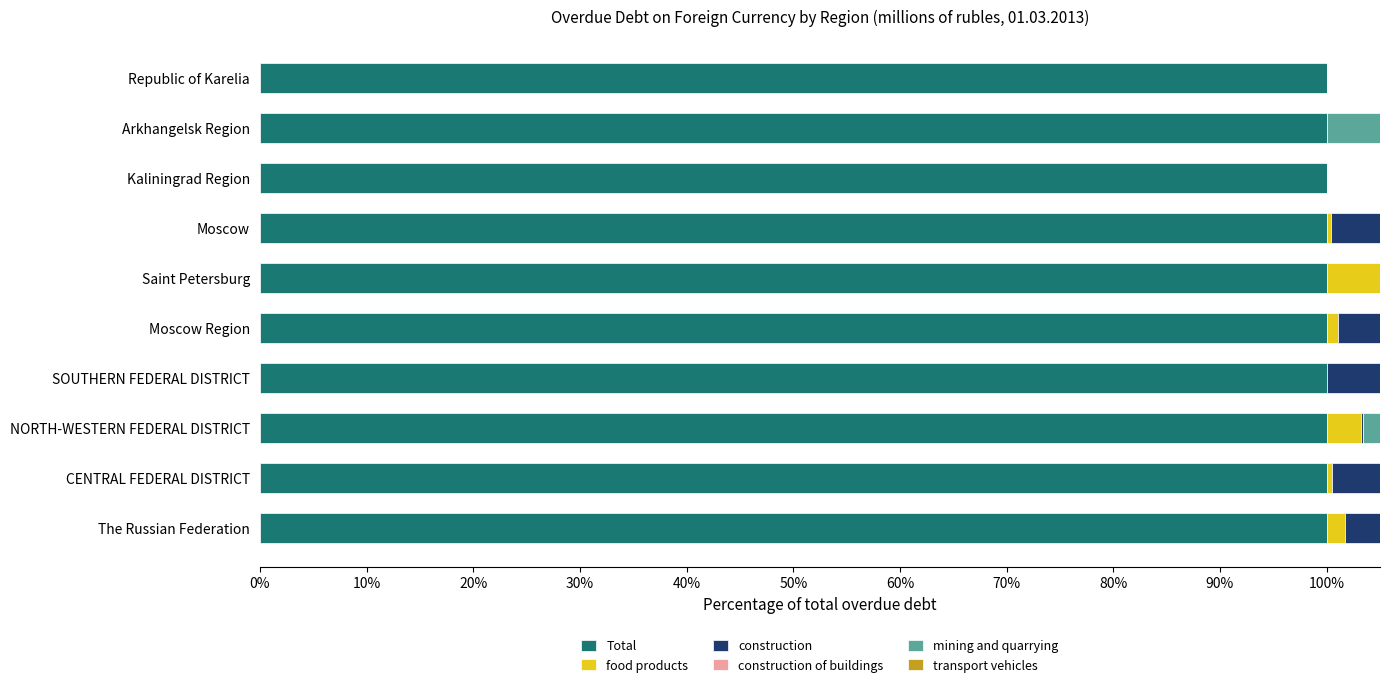

Which series has the widest spread of values?

mining and quarrying